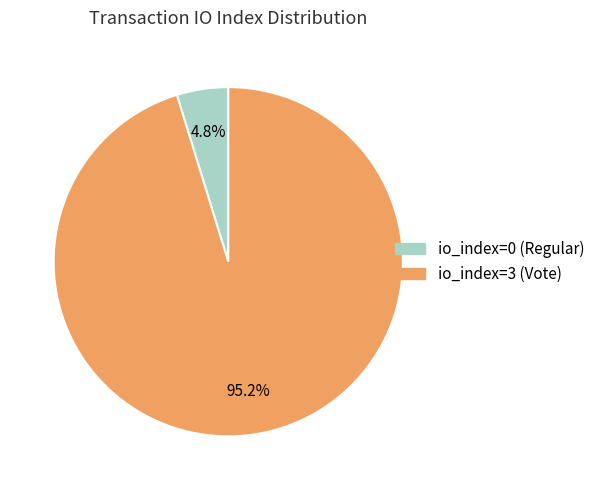

Which has a higher value, io_index=0 (Regular) or io_index=3 (Vote)?

io_index=3 (Vote)